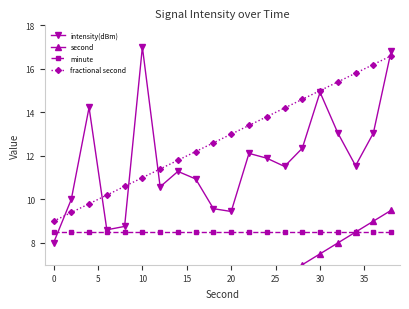

What is the value of the intensity(dBm) point at the 20th from the left?

16.8